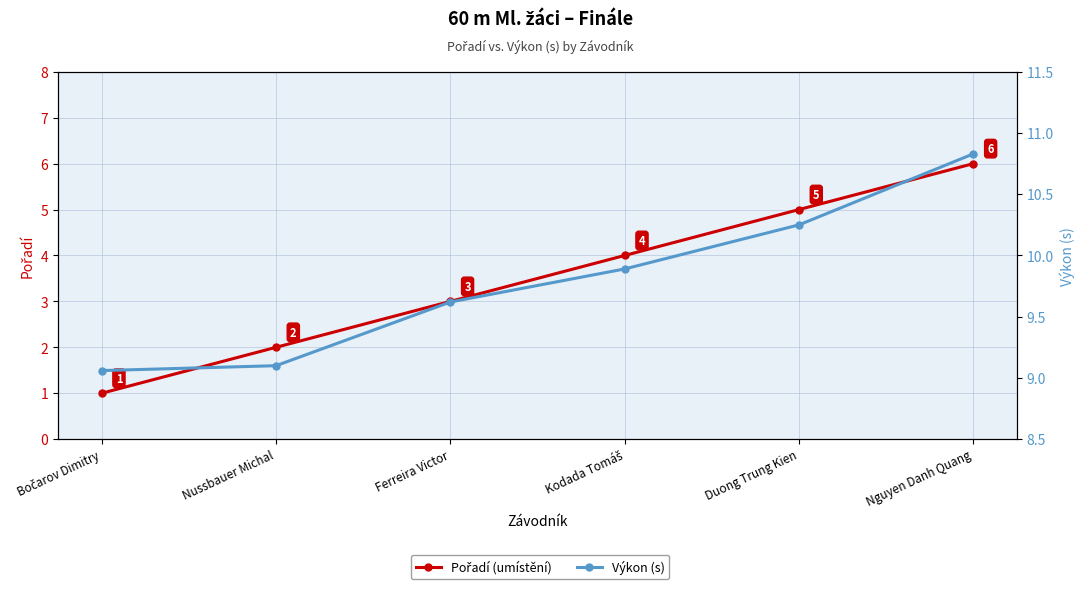

Reading right to left, what are all the values shown in this chart?

Pořadí (umístění): Nguyen Danh Quang=6.0	Duong Trung Kien=5.0	Kodada Tomáš=4.0	Ferreira Victor=3.0	Nussbauer Michal=2.0	Bočarov Dimitry=1.0
Výkon (s): Nguyen Danh Quang=10.8	Duong Trung Kien=10.2	Kodada Tomáš=9.9	Ferreira Victor=9.6	Nussbauer Michal=9.1	Bočarov Dimitry=9.1